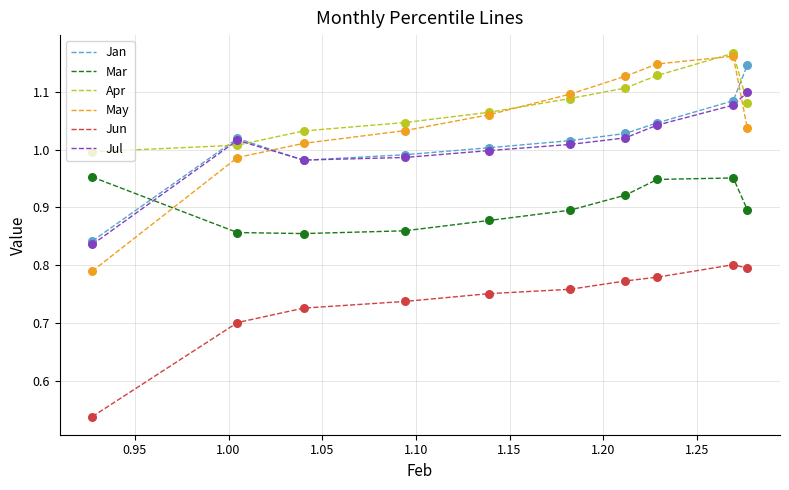

Which series has the largest range (max minus min)?

May